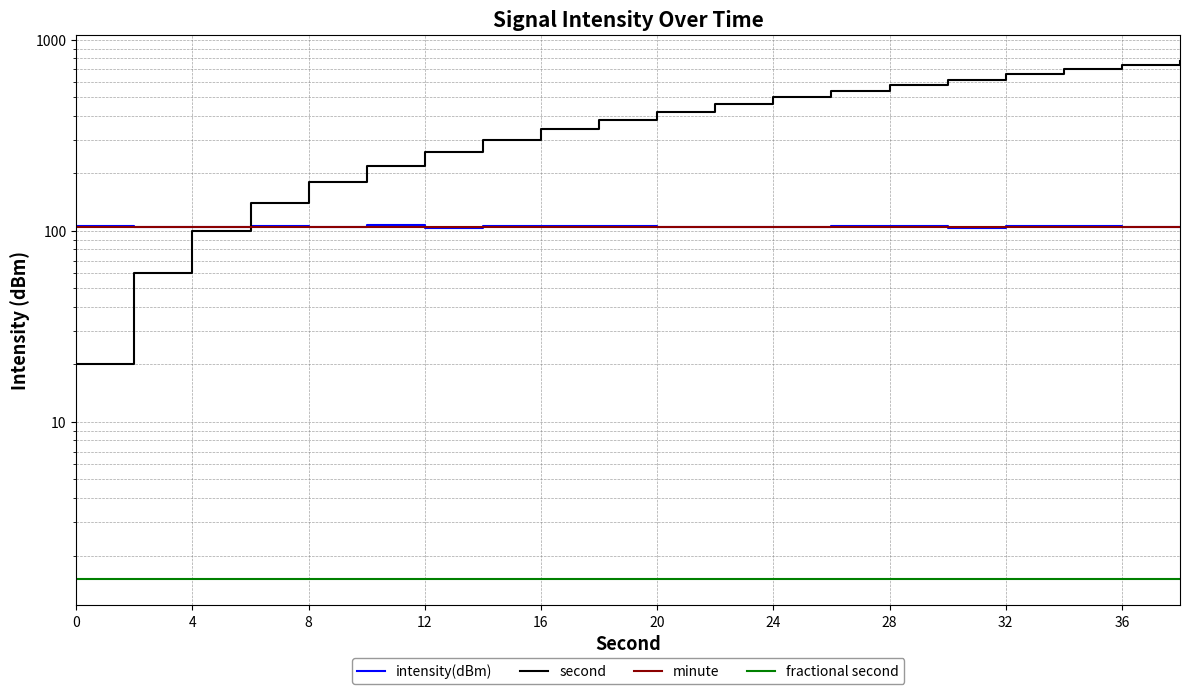

True or false: fractional second and minute intersect in this chart.

False